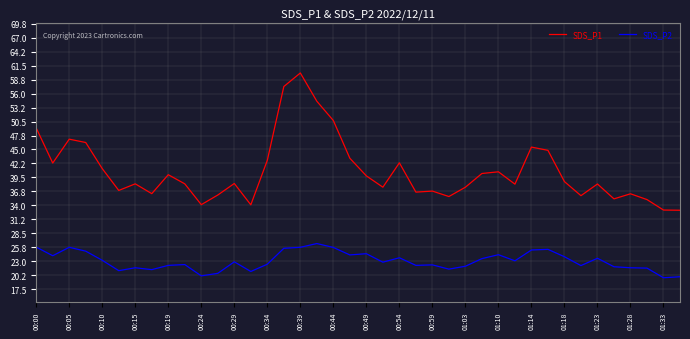

Is this an area chart (filled region under the line)?

No